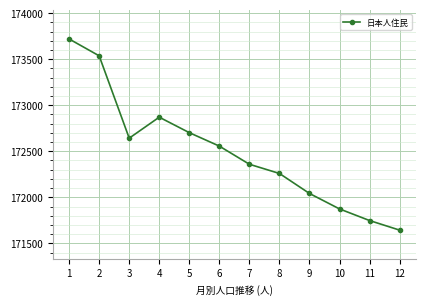

What is the maximum value shown in the chart?

173719